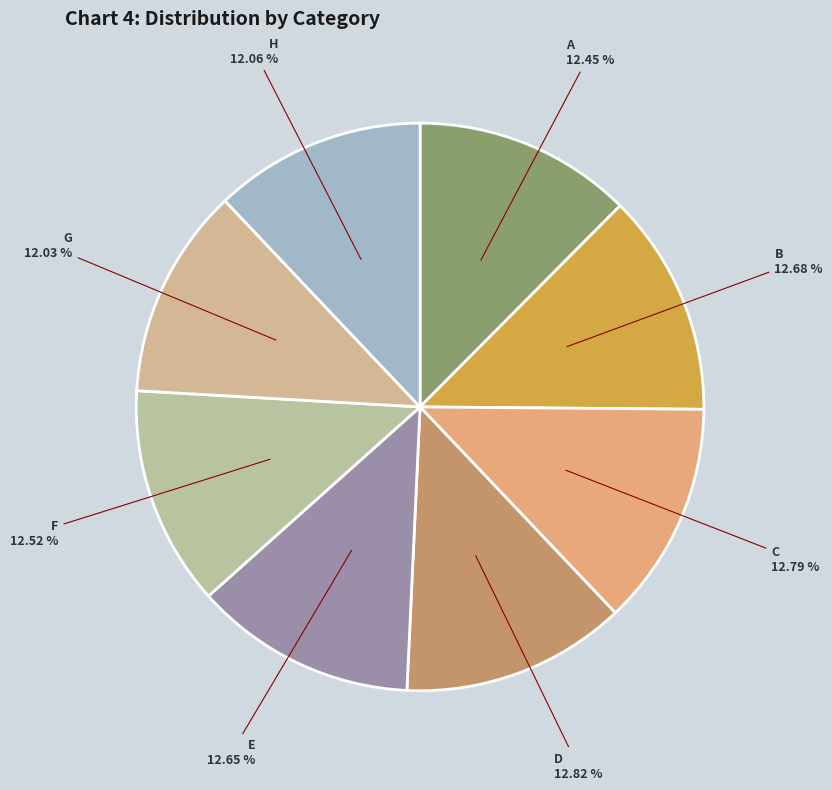

Is it true that F is 20% of the pie?

False